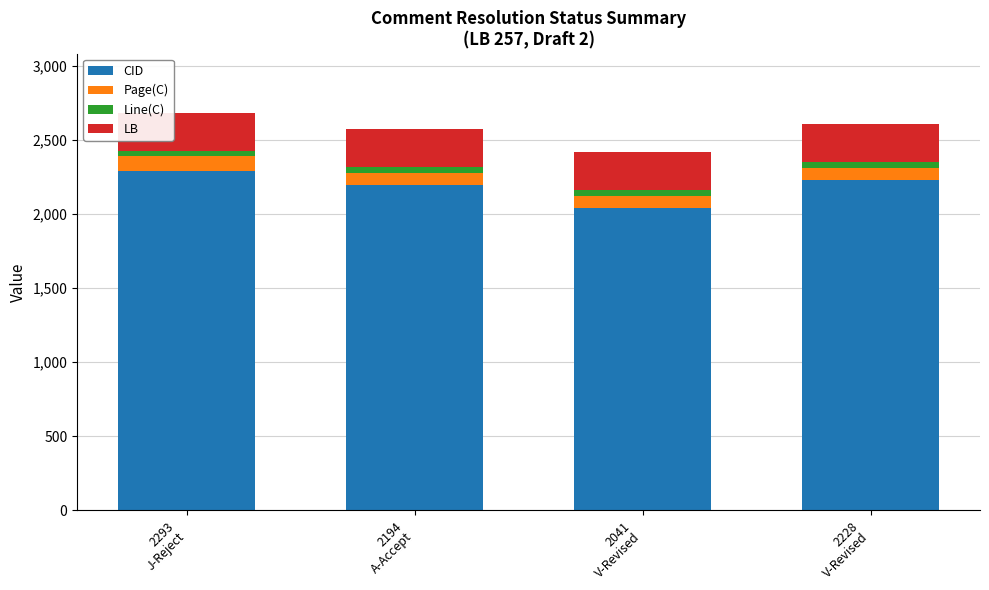

What is the minimum value for CID?

2041